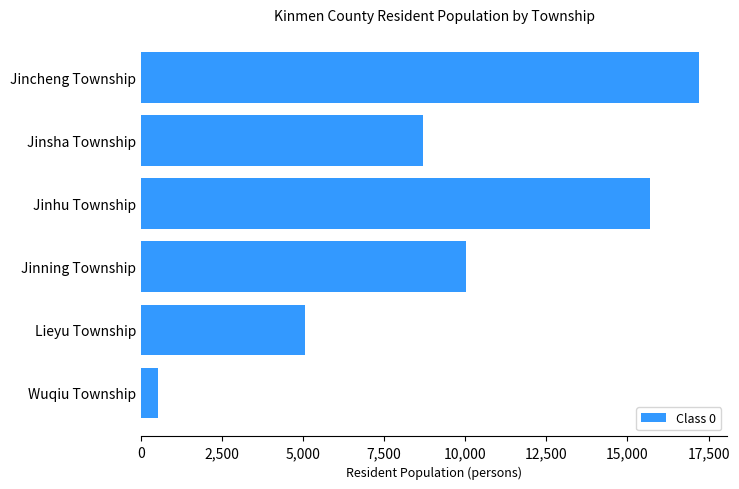

Where is the data nearest to the value 8867?

Jinsha Township